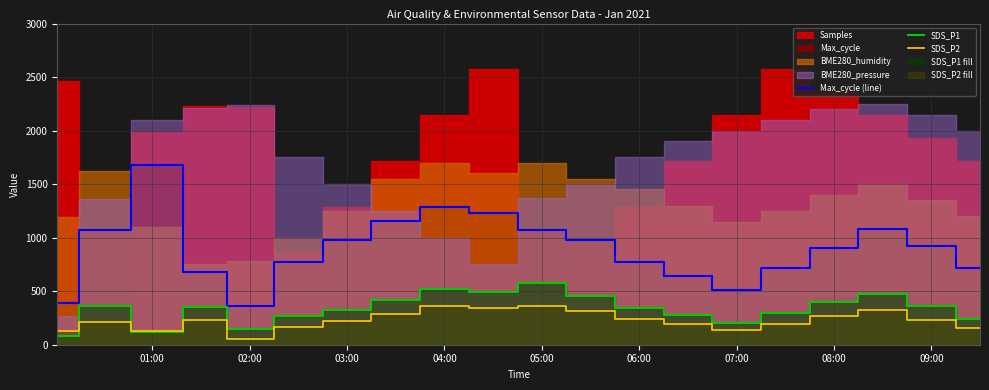

After their last crossing, which series has the higher values: SDS_P2 or SDS_P1?

SDS_P1